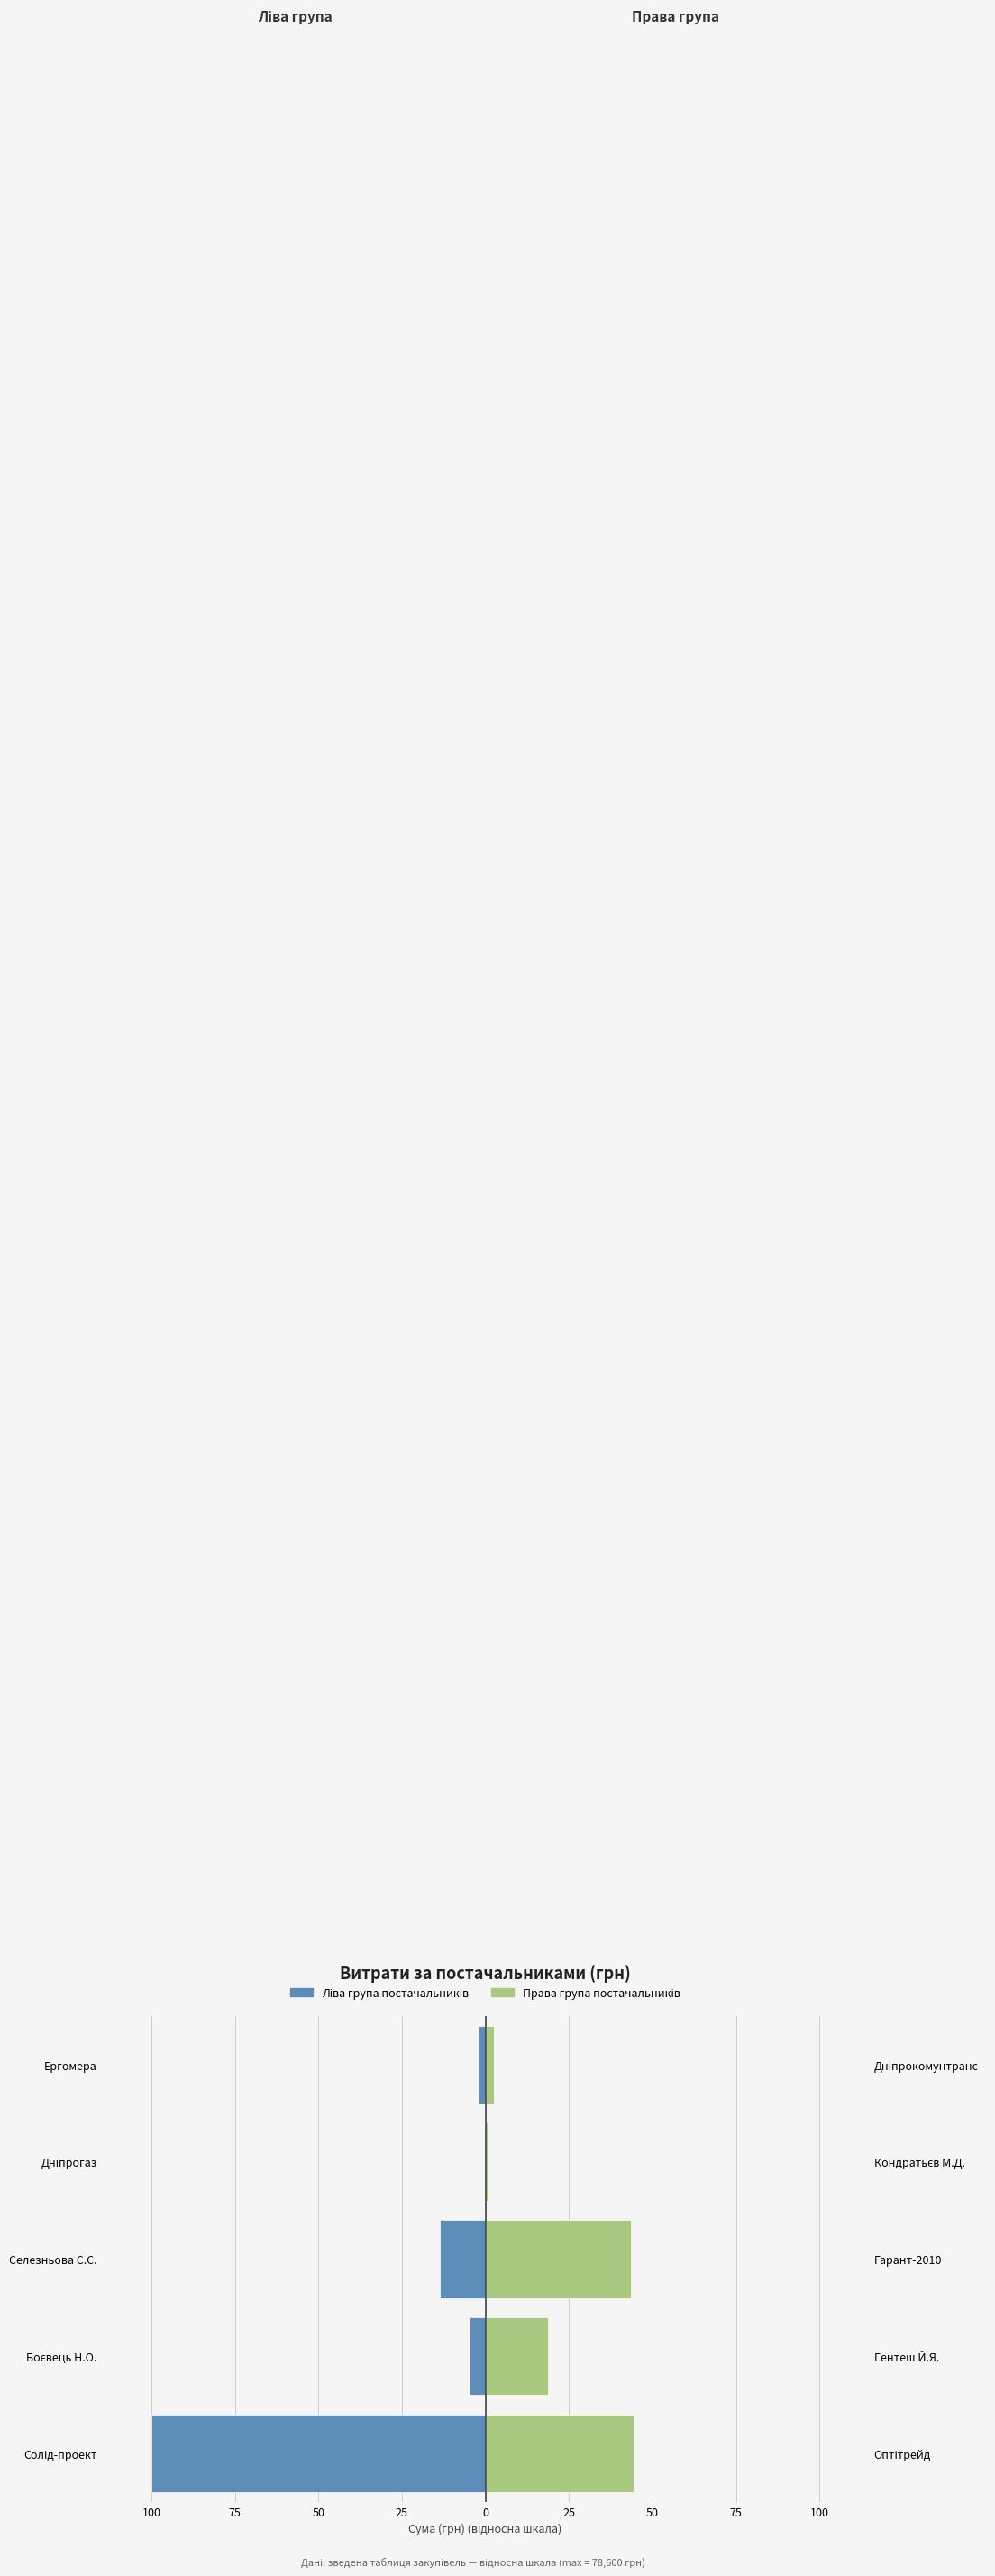

What is the difference between the Права група постачальників values at 75 and 50?

24.9